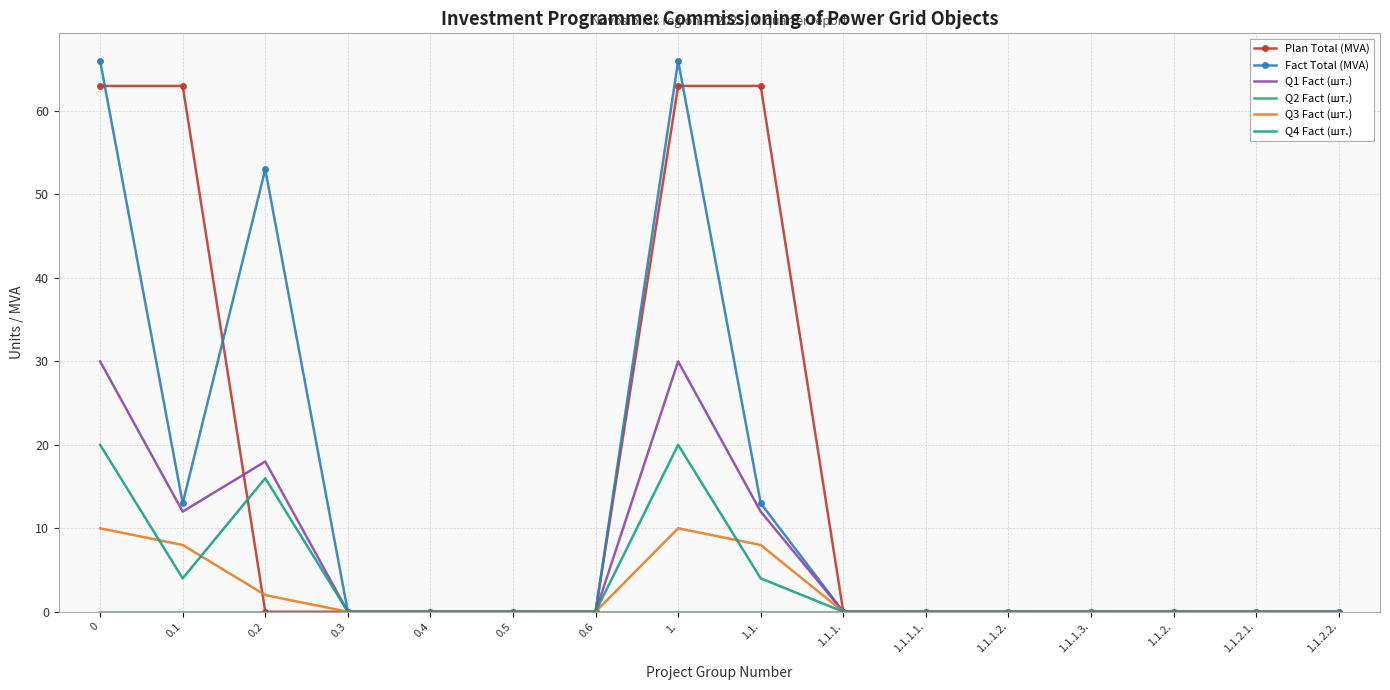

At which category does Q4 Fact (шт.) reach its first local valley?

0.1